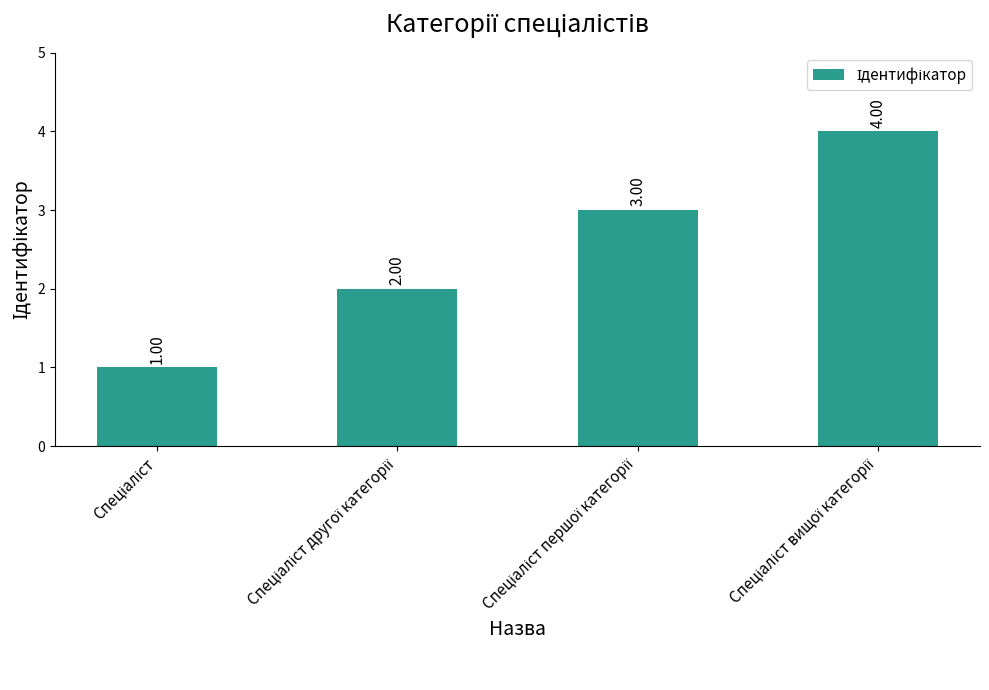

How many bars are there in total?

4